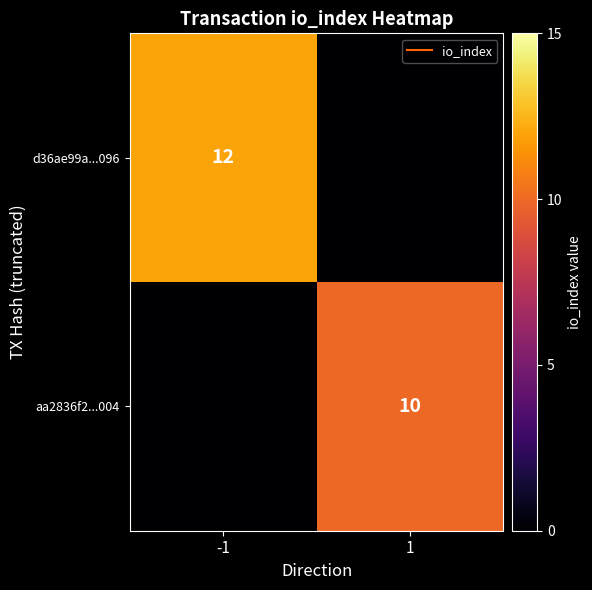

Is the value of d36ae99a...096 at 1 greater than the value of aa2836f2...004 at 1?

No